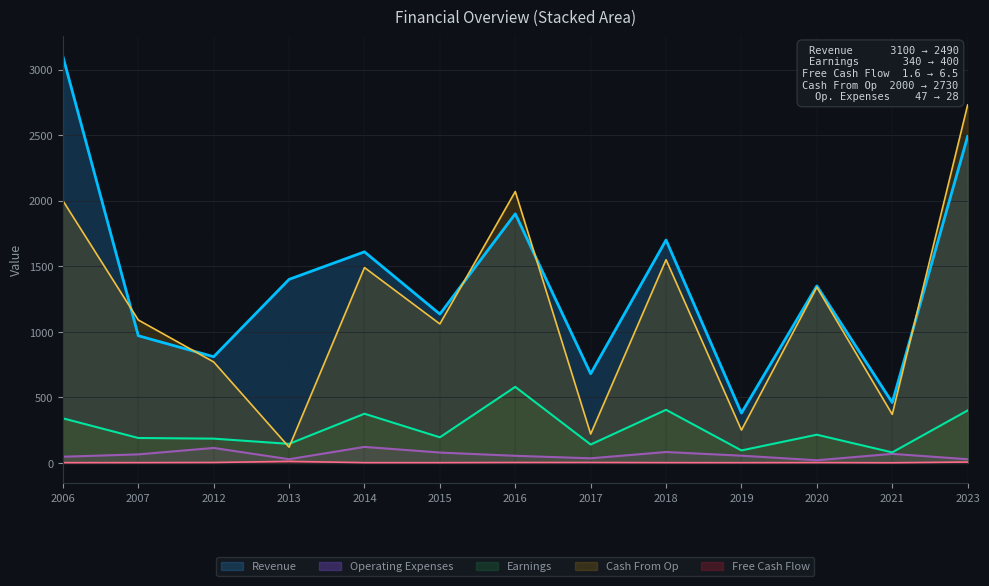

At which category is the sum across all series the highest?

2023